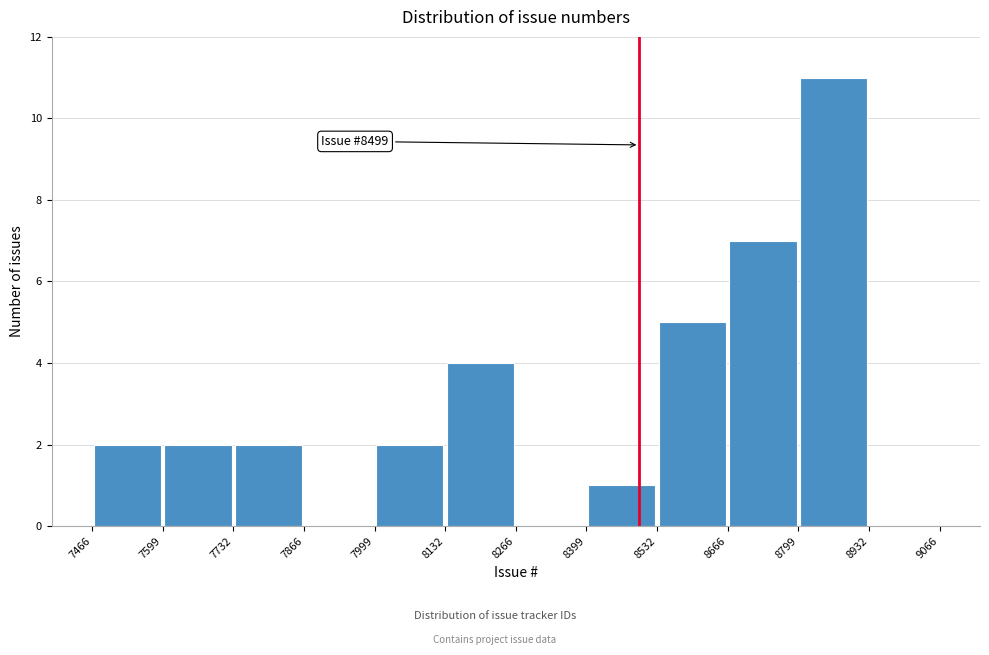

Over which range of the x-axis is the bar tallest?

8799 to 8932